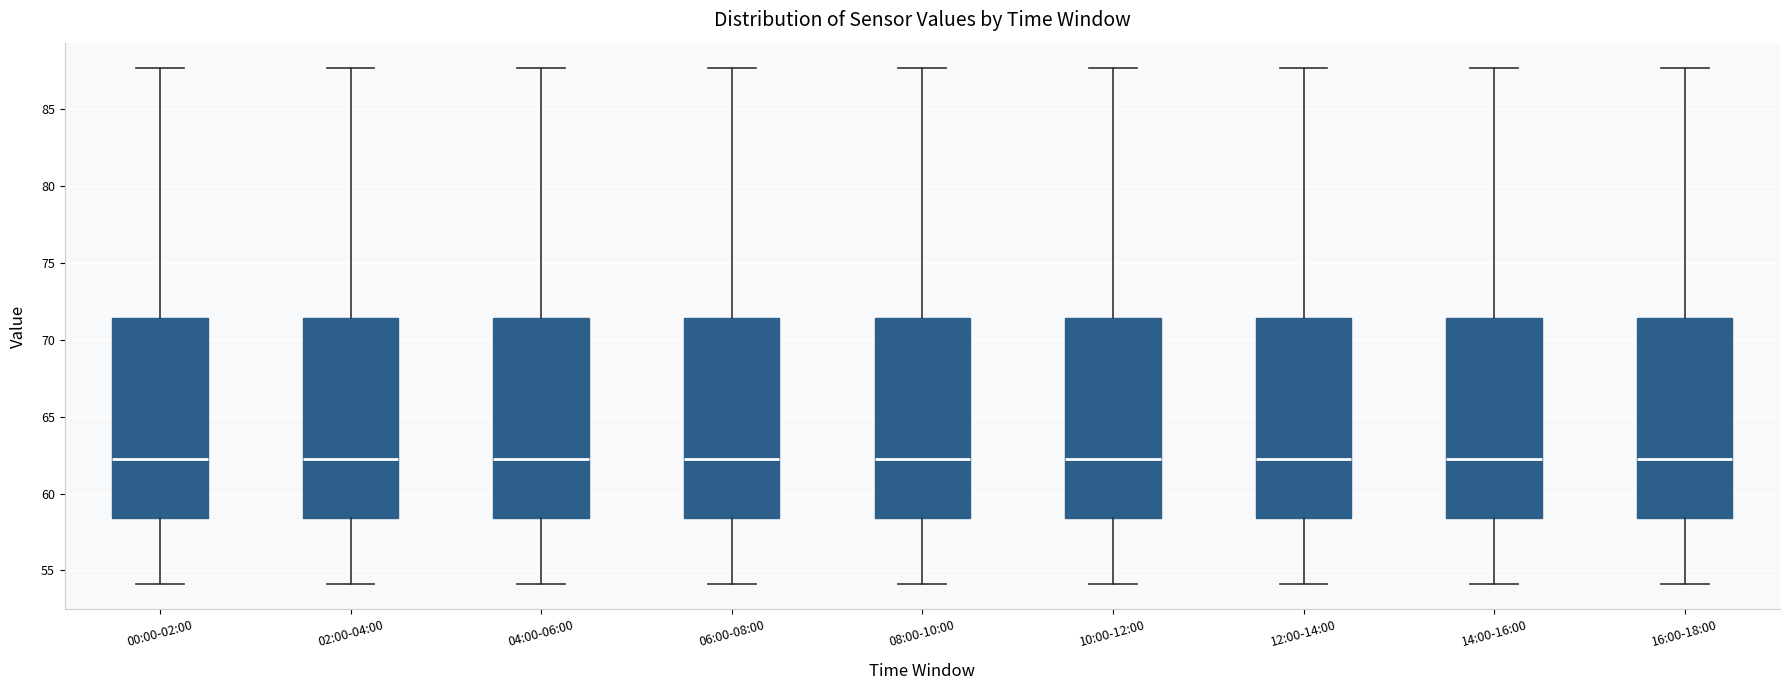

Where does the upper whisker of the box for 10:00-12:00 end on the y-axis? The values are not printed on the chart, so give them approximately, as read against the axis.

87.5